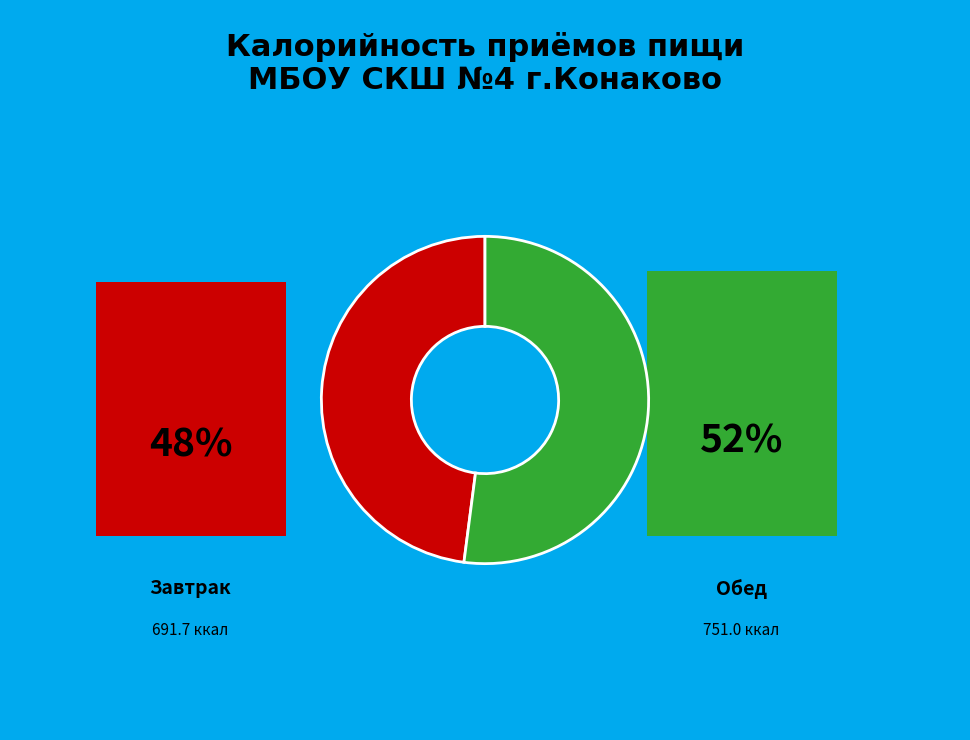

How many slices are in this pie chart?

2